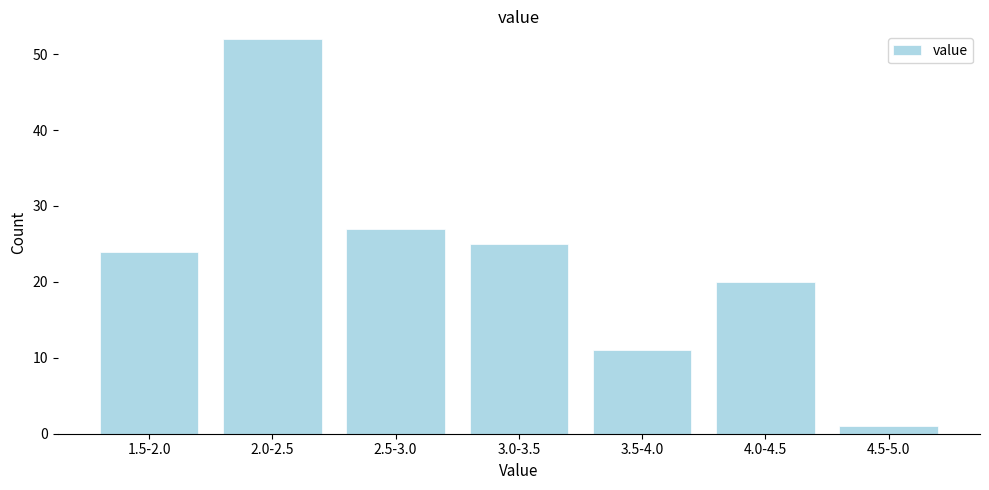

Reading left to right, list all the values displayed in this chart.

1.5-2.0=24	2.0-2.5=52	2.5-3.0=27	3.0-3.5=25	3.5-4.0=11	4.0-4.5=20	4.5-5.0=1